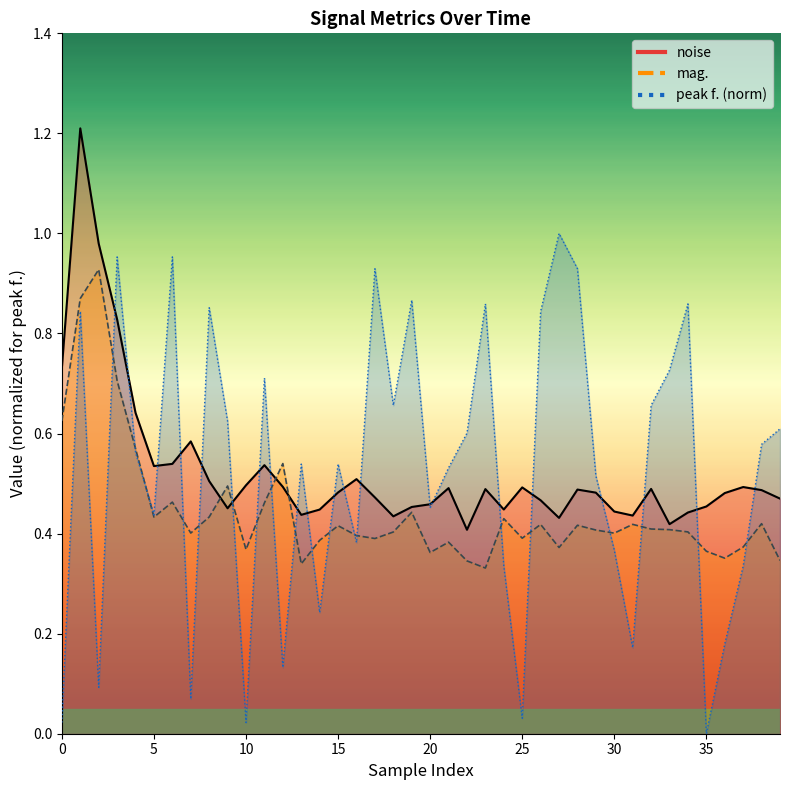

At how many categories does at least one series exceed 0?

40